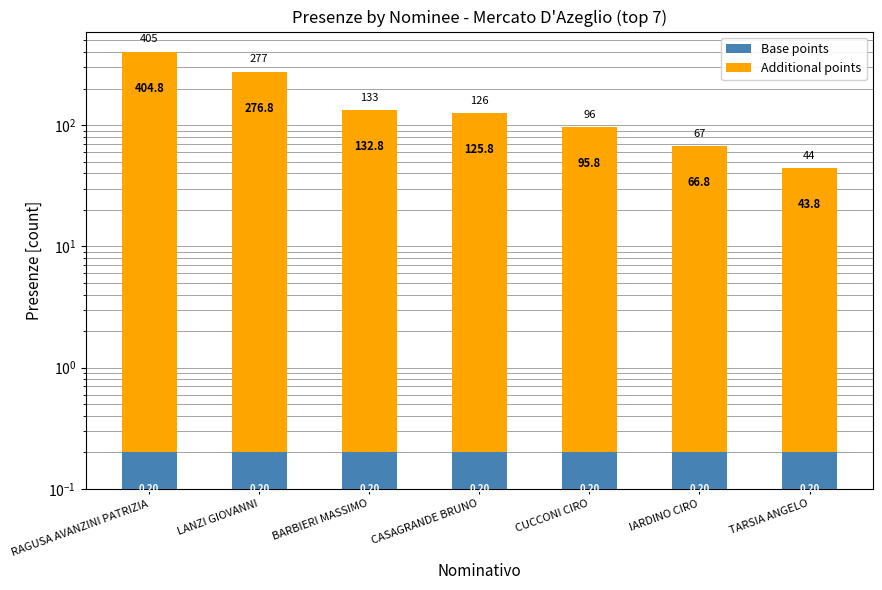

What is the difference between the highest and lowest values at RAGUSA AVANZINI PATRIZIA?

404.6